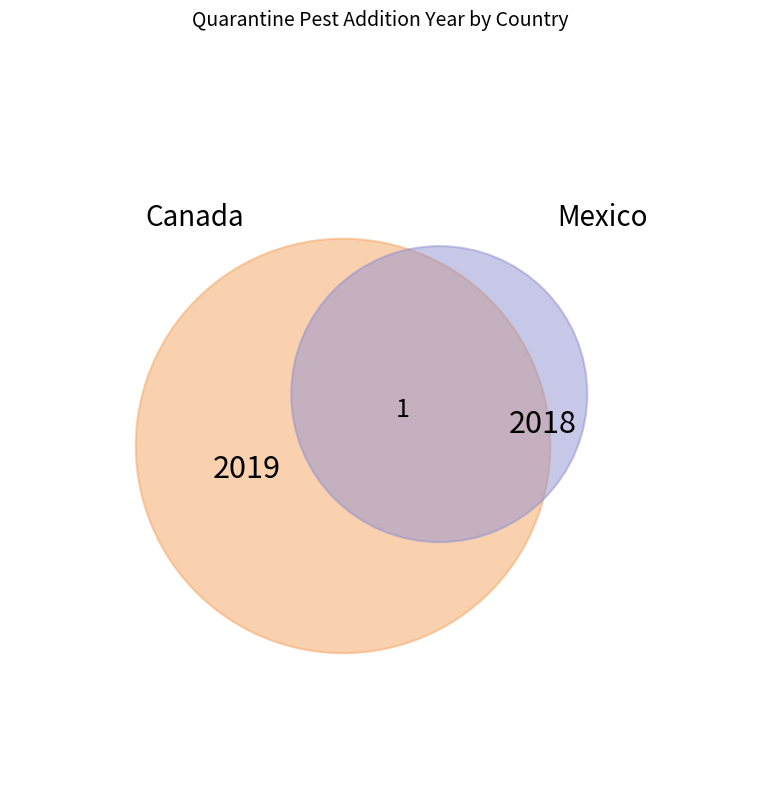

To the nearest percent, what percentage of the pie is Canada?

50%